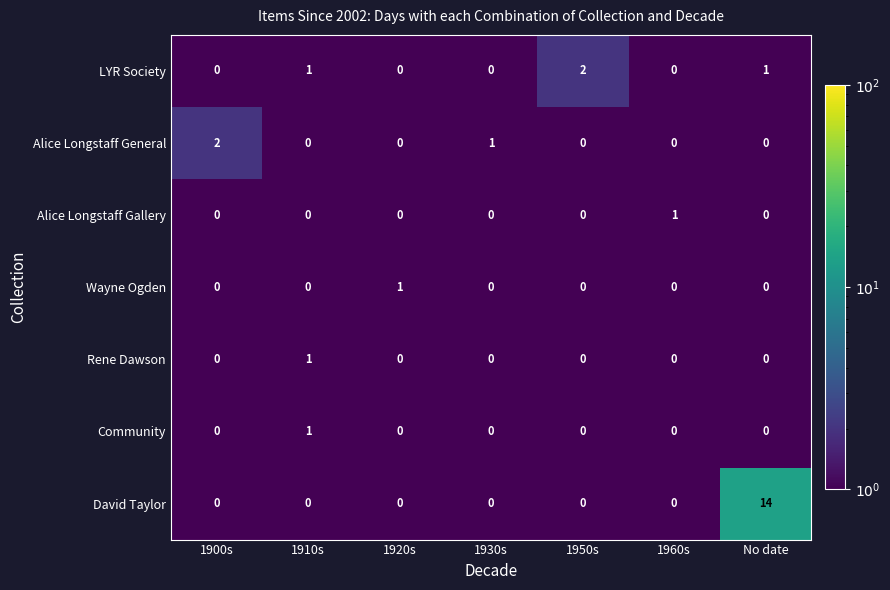

What is the spread (max minus min) of values at 1920s?

1